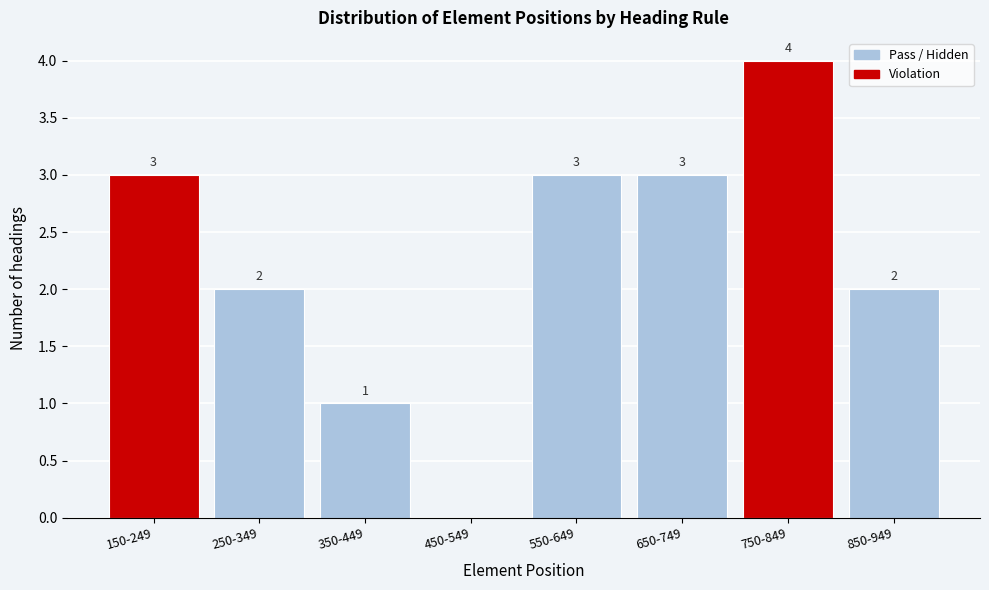

Reading left to right, list all the values displayed in this chart.

150-249=3	250-349=2	350-449=1	450-549=0	550-649=3	650-749=3	750-849=4	850-949=2